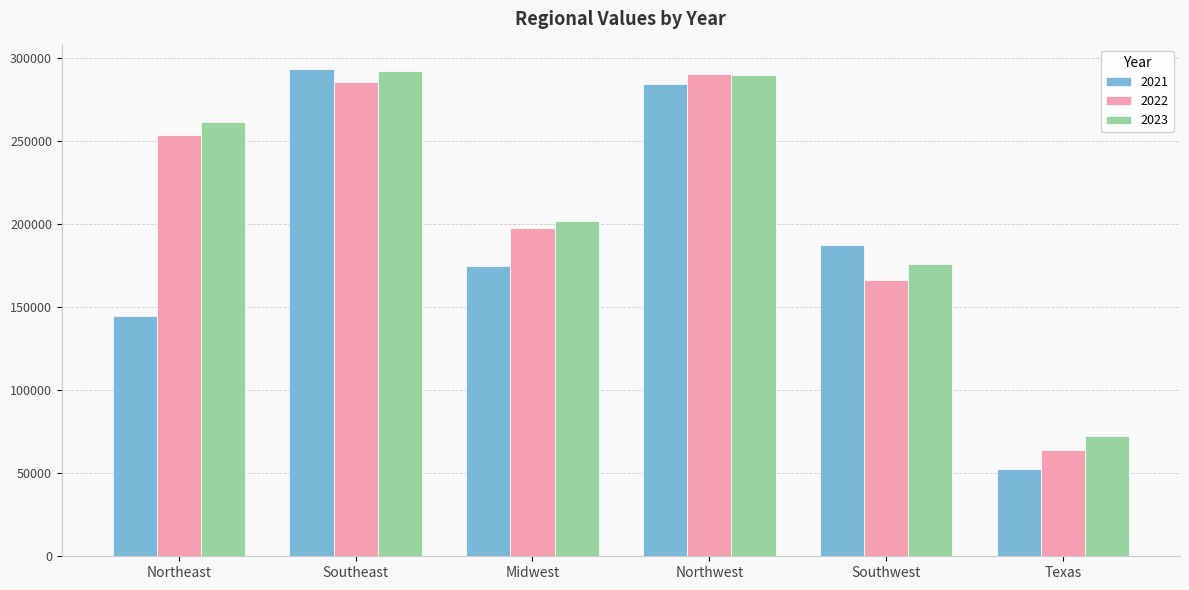

Count the number of data series in this chart.

3